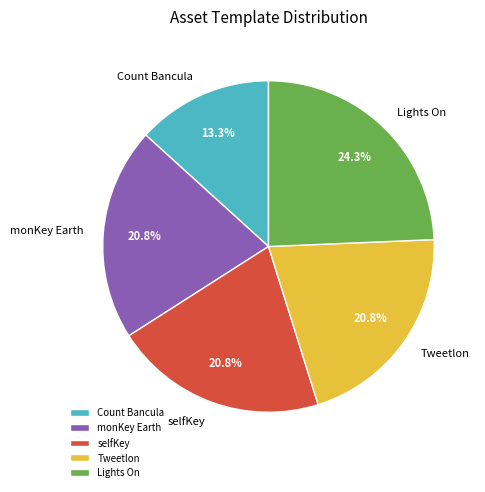

What is the smallest slice in the pie chart?

Count Bancula